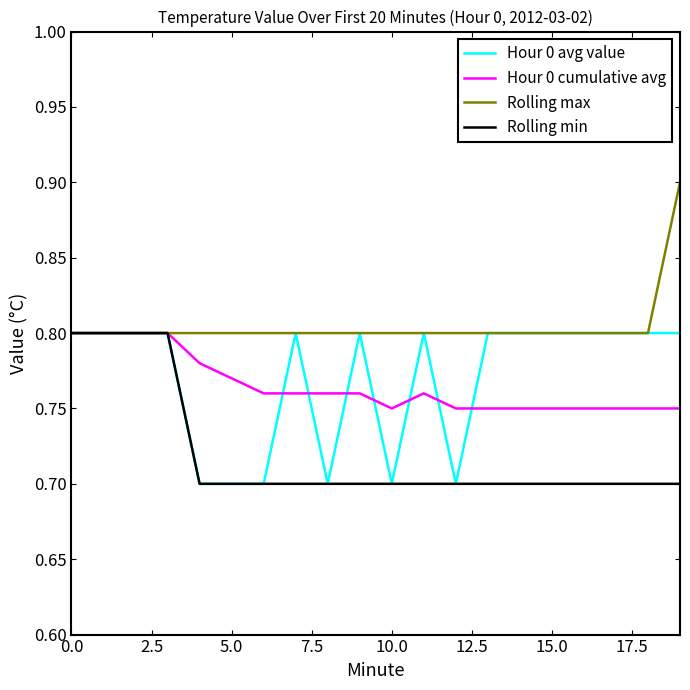

What is the smallest value displayed?

0.7